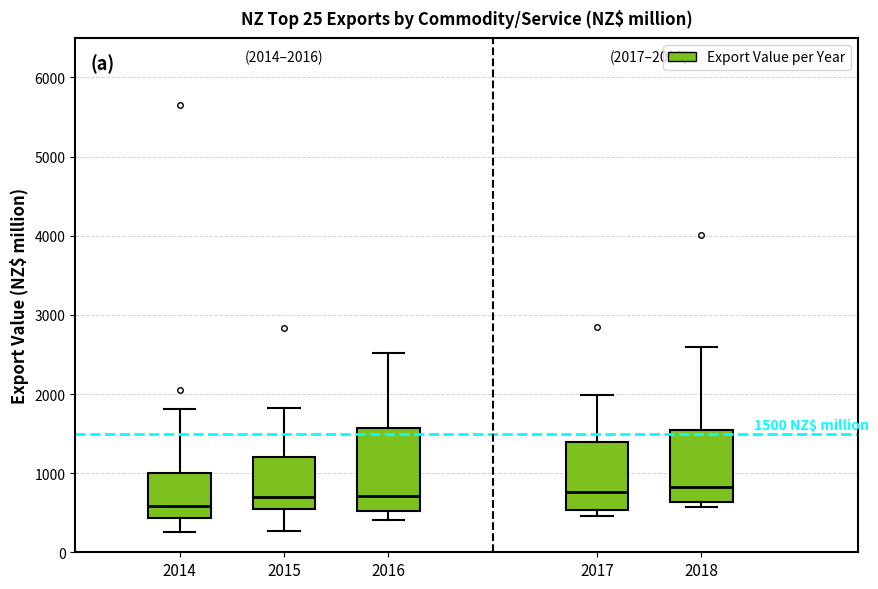

Which box has the lowest median line?

2014